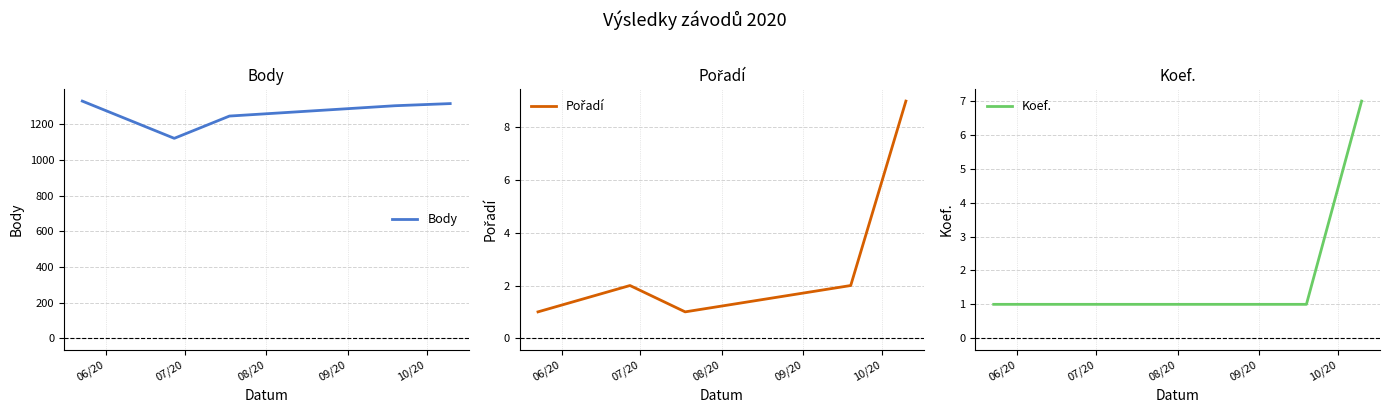

What is the lowest value of the Body series?

1122